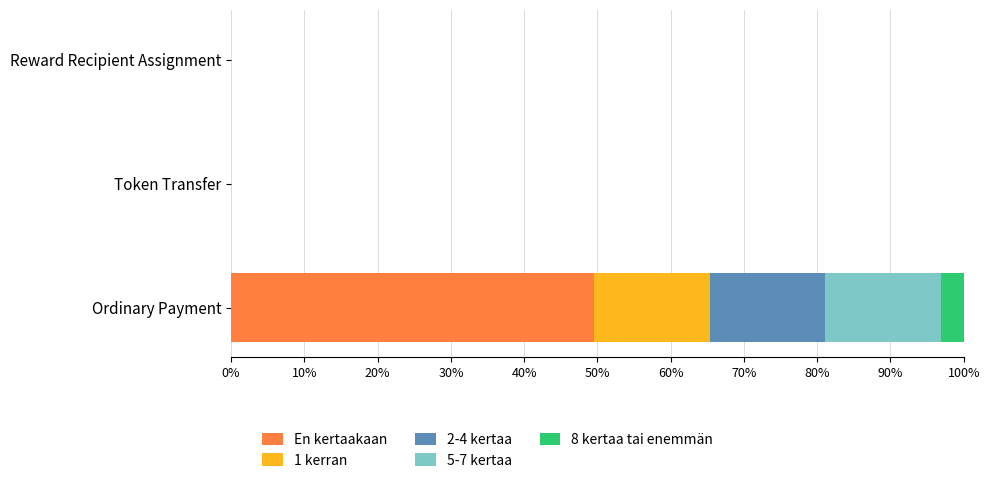

Which category has the highest value in the En kertaakaan series?

Ordinary Payment